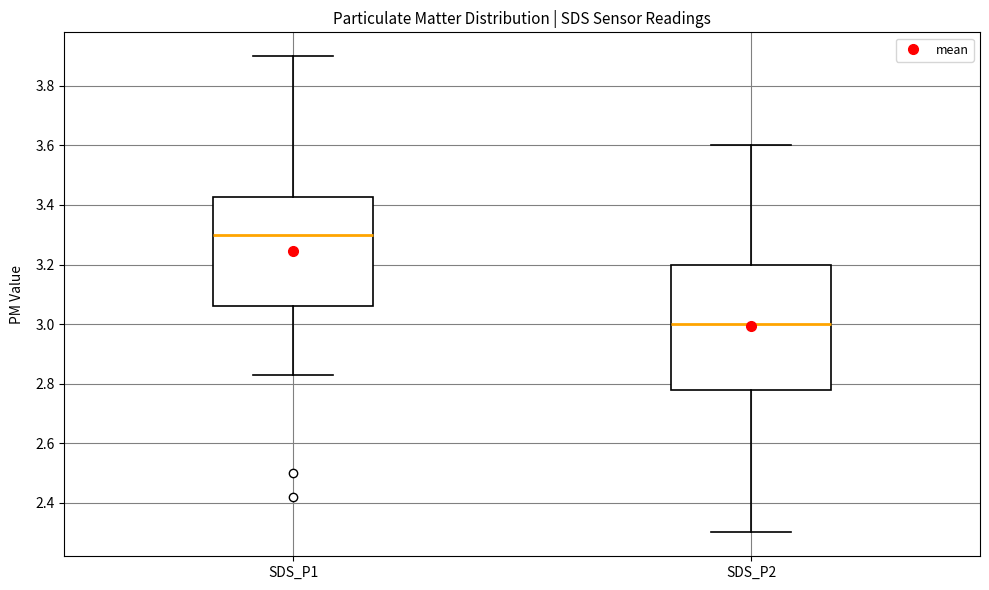

Where does the lower whisker of the box for SDS_P1 end on the y-axis? The values are not printed on the chart, so give them approximately, as read against the axis.

2.84